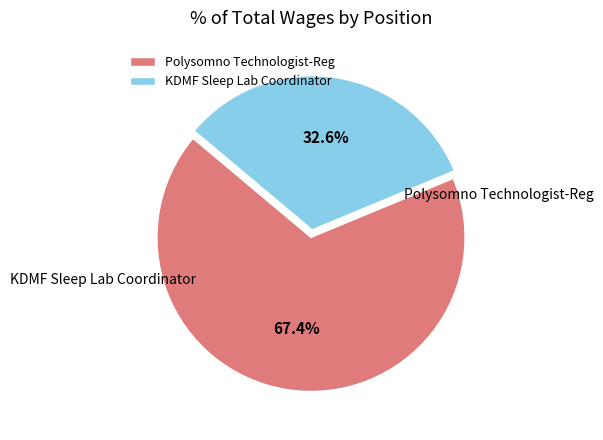

Rank the categories by value from lowest to highest.

KDMF Sleep Lab Coordinator, Polysomno Technologist-Reg